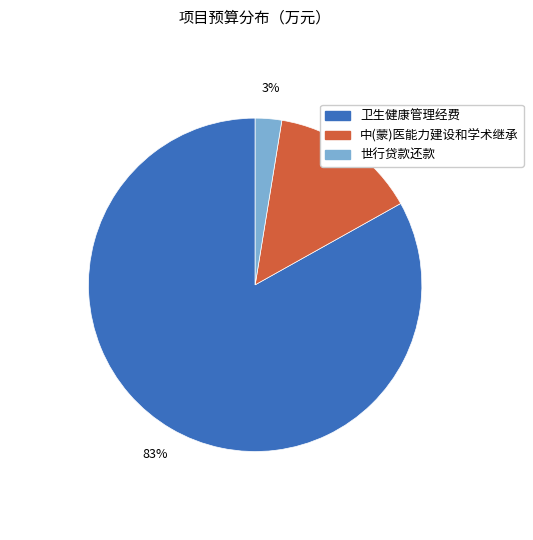

Which category has the smallest portion of the pie?

世行贷款还款